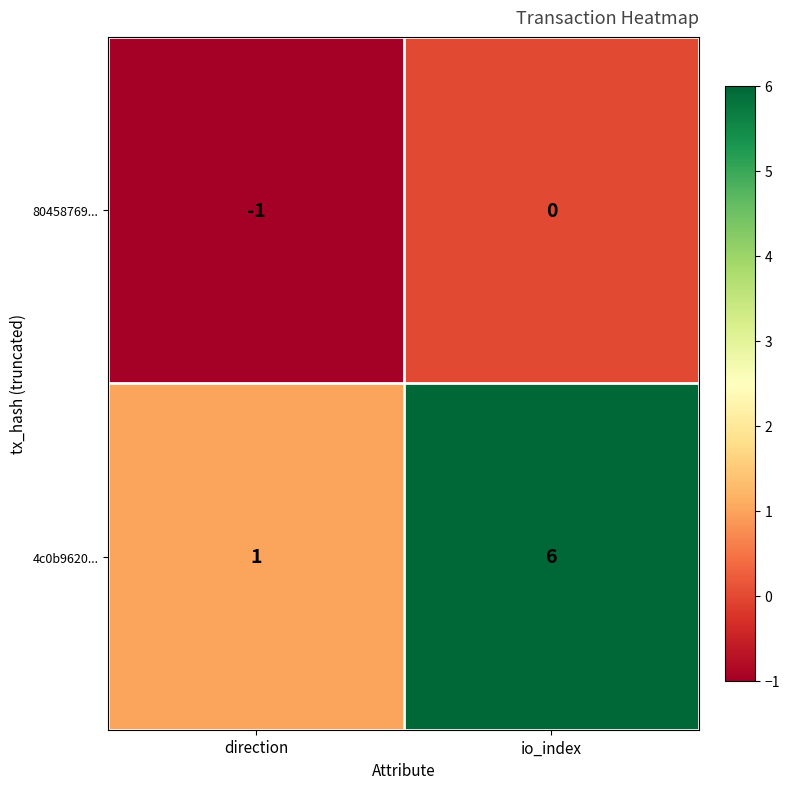

What is the spread (max minus min) of values at io_index?

6